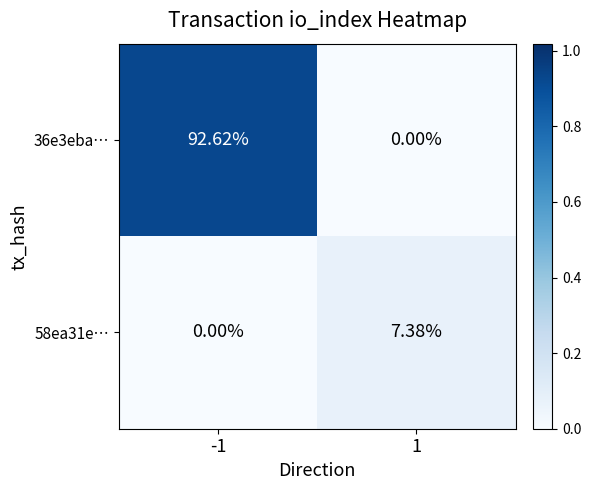

Which series has the largest range (max minus min)?

36e3eba…